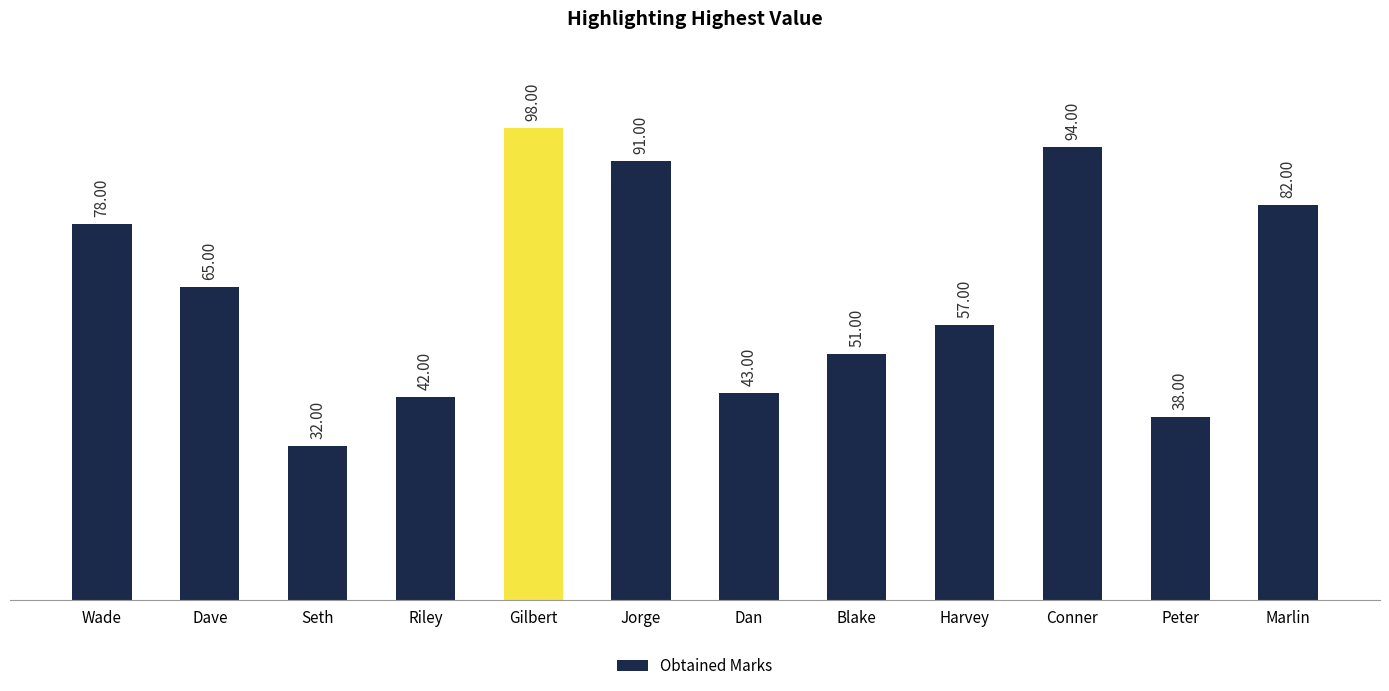

Between Jorge and Harvey, which is larger?

Jorge